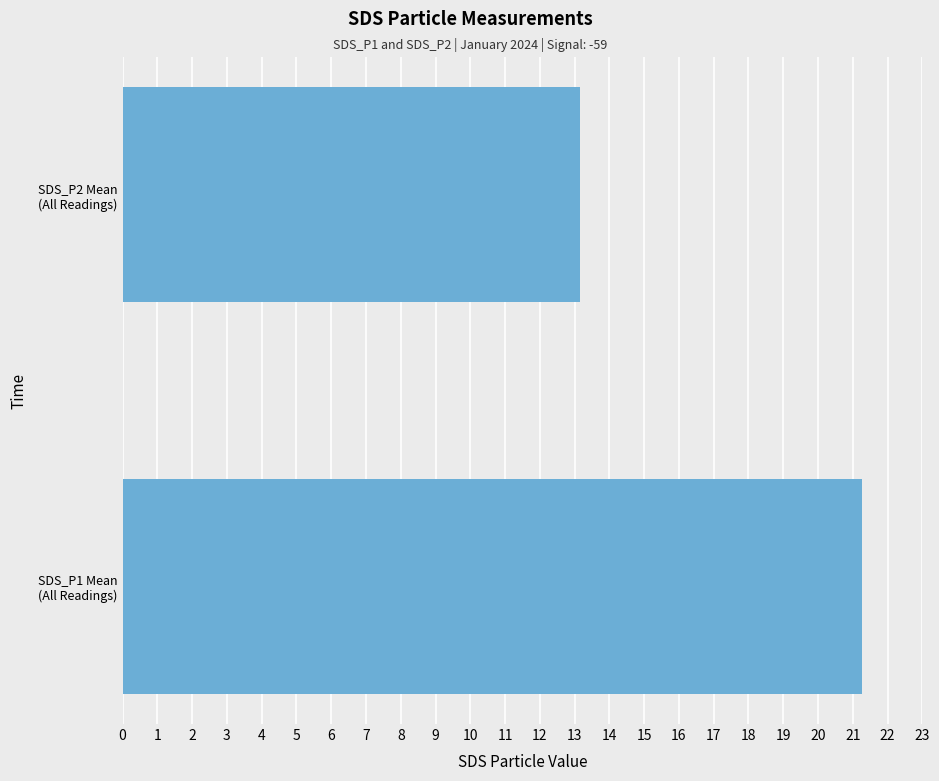

What is the difference between the maximum and minimum values?

8.1